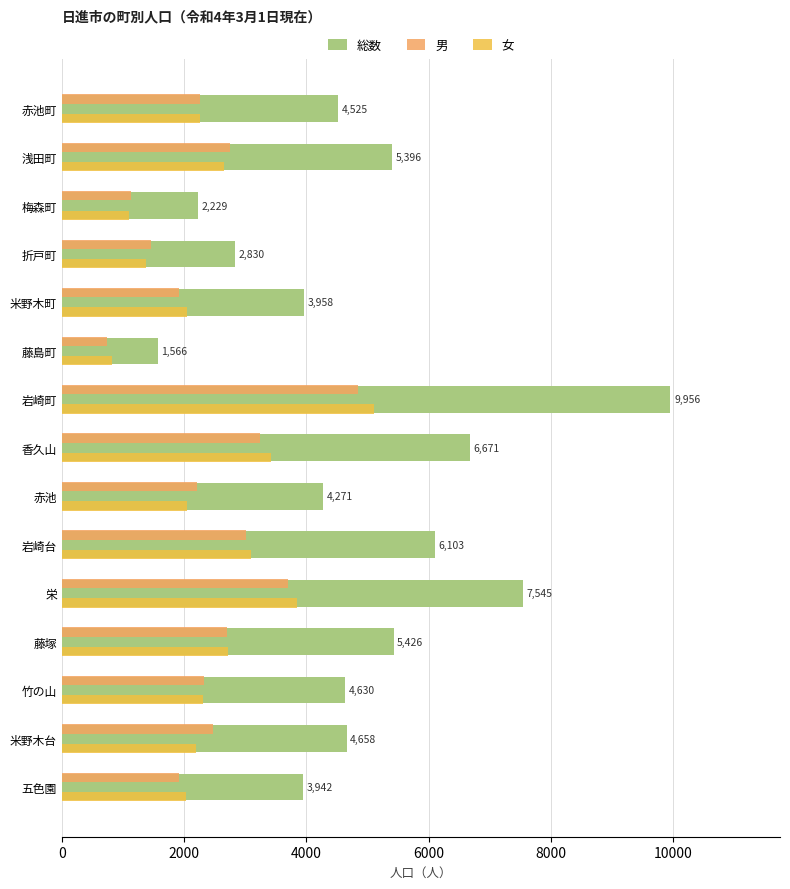

What is the greatest value displayed?

9956